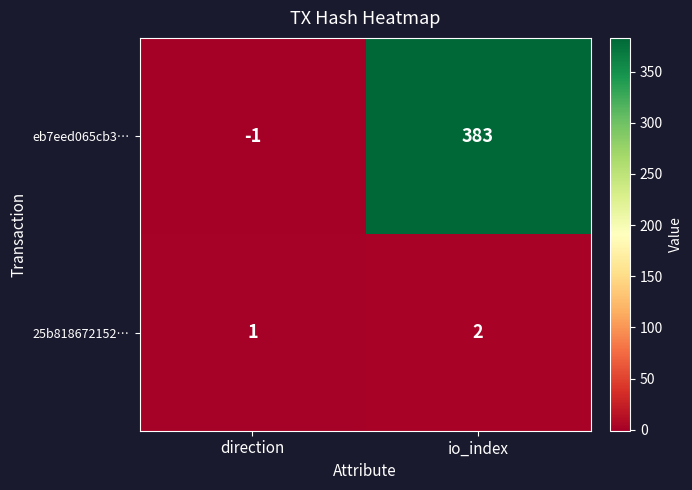

What is the difference between the highest and lowest values at io_index?

381